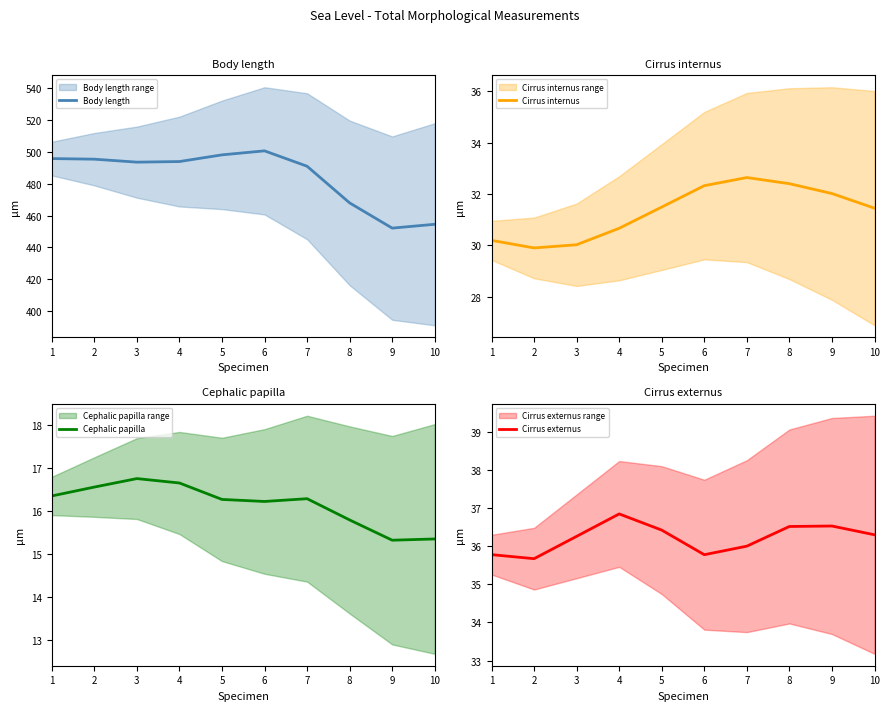

Reading left to right, extract all data points from this chart.

Body length: 495.7	495.3	493.5	493.9	498.1	500.6	490.9	467.9	452.1	454.5
Cirrus internus: 30.2	29.9	30.0	30.7	31.5	32.3	32.6	32.4	32.0	31.4
Cephalic papilla: 16.4	16.6	16.8	16.7	16.3	16.2	16.3	15.8	15.3	15.4
Cirrus externus: 35.8	35.7	36.3	36.8	36.4	35.8	36.0	36.5	36.5	36.3